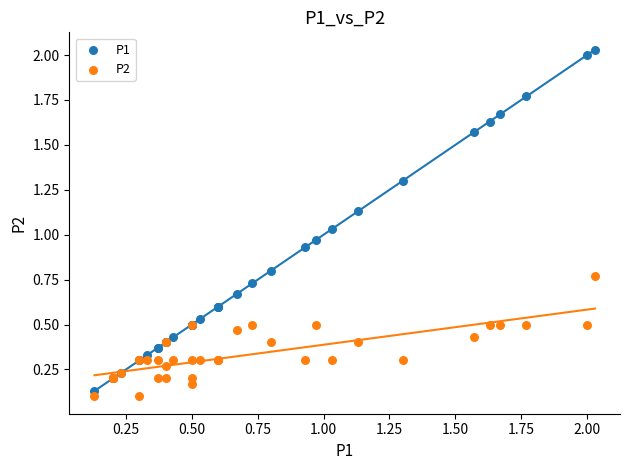

What are all the series names shown in the legend?

P1, P2